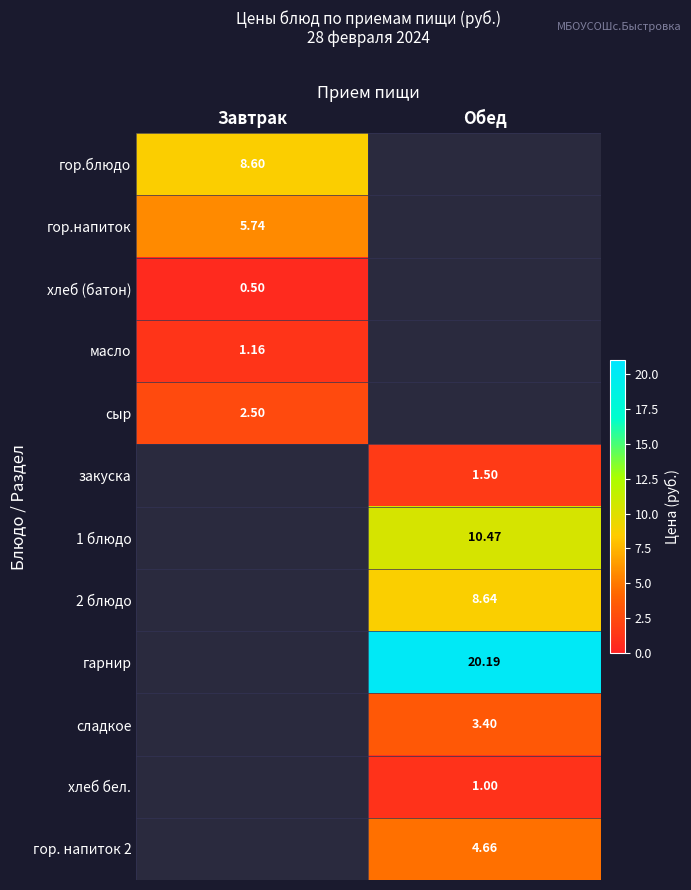

The гарнир series shows 20.2 at Обед. True or false?

True